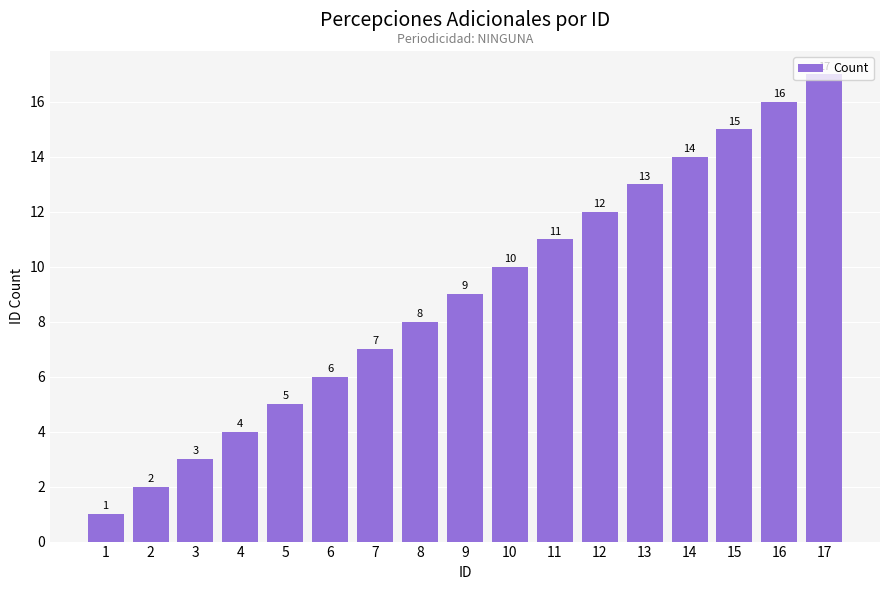

Is it true that the value at 7 is 7?

True